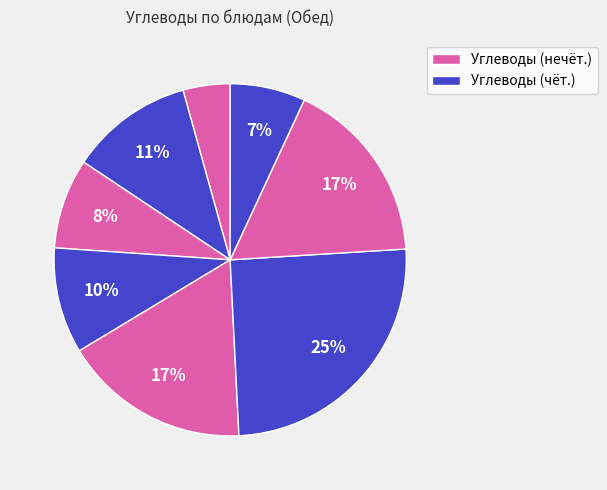

Is there any slice that represents more than half of the pie?

No